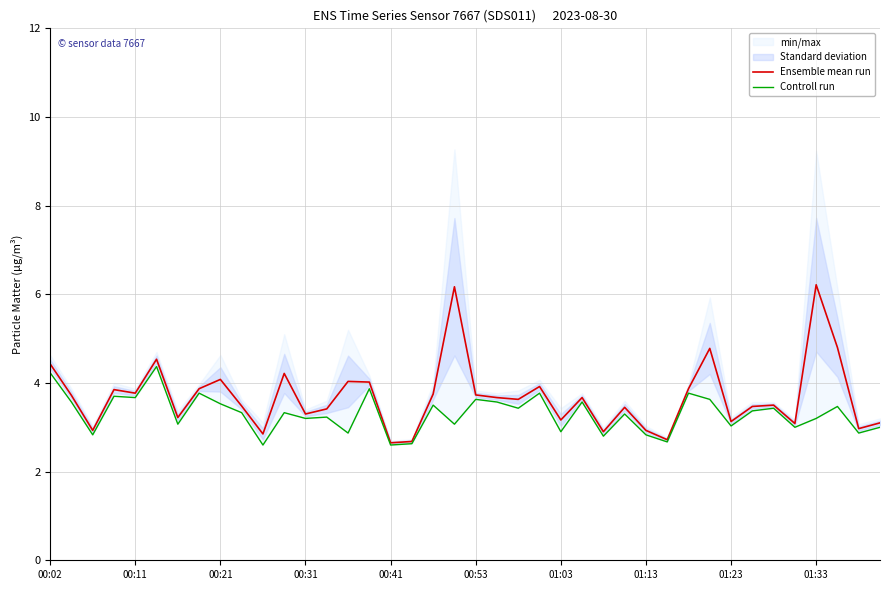

What value does the Ensemble mean run series have at 00:11?

3.8